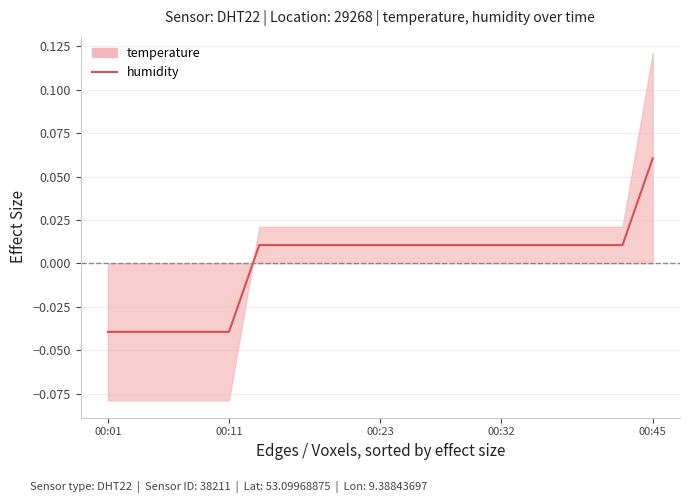

How many values are between 0 and 1?

14